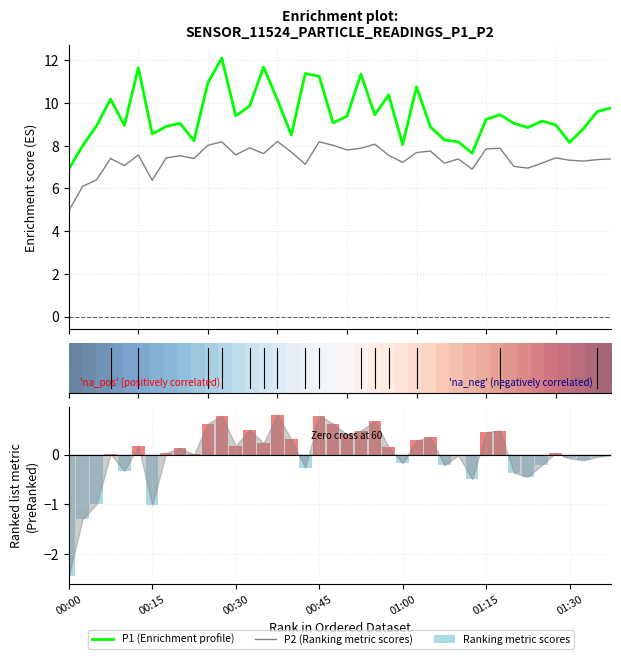

Are the bars grouped side by side (vs. stacked)?

Yes